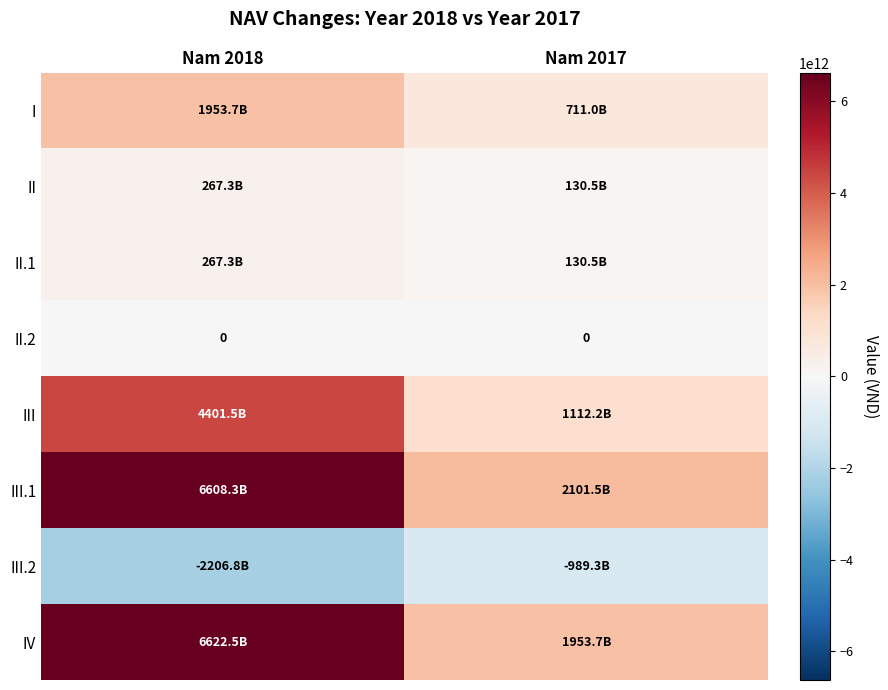

What is the greatest value displayed?

6622464824048